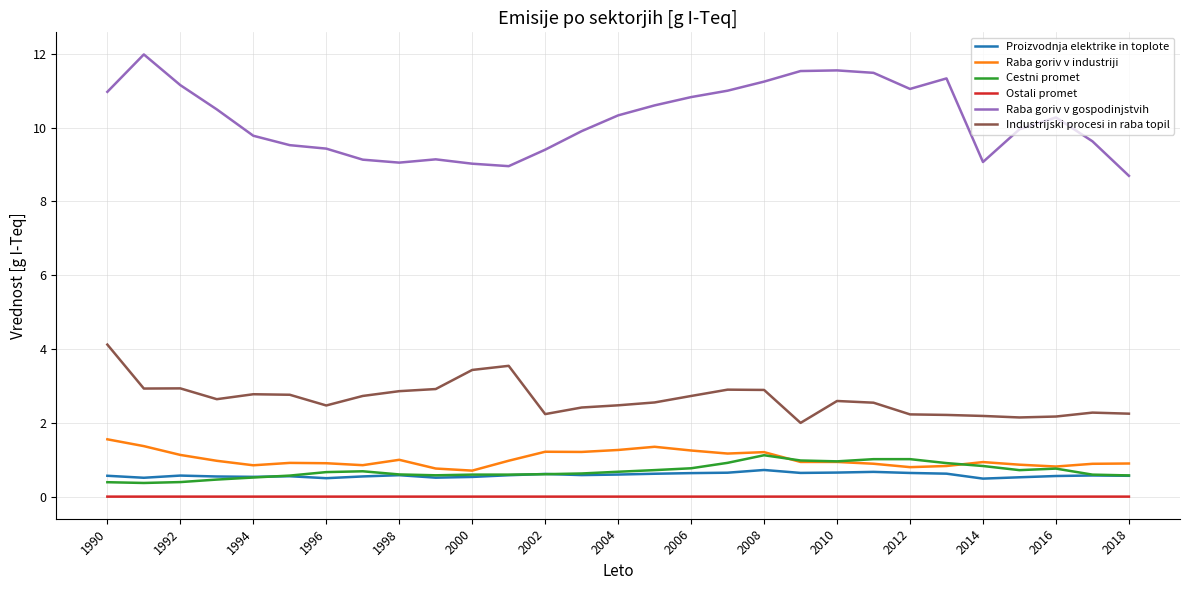

Which series has the widest spread of values?

Raba goriv v gospodinjstvih